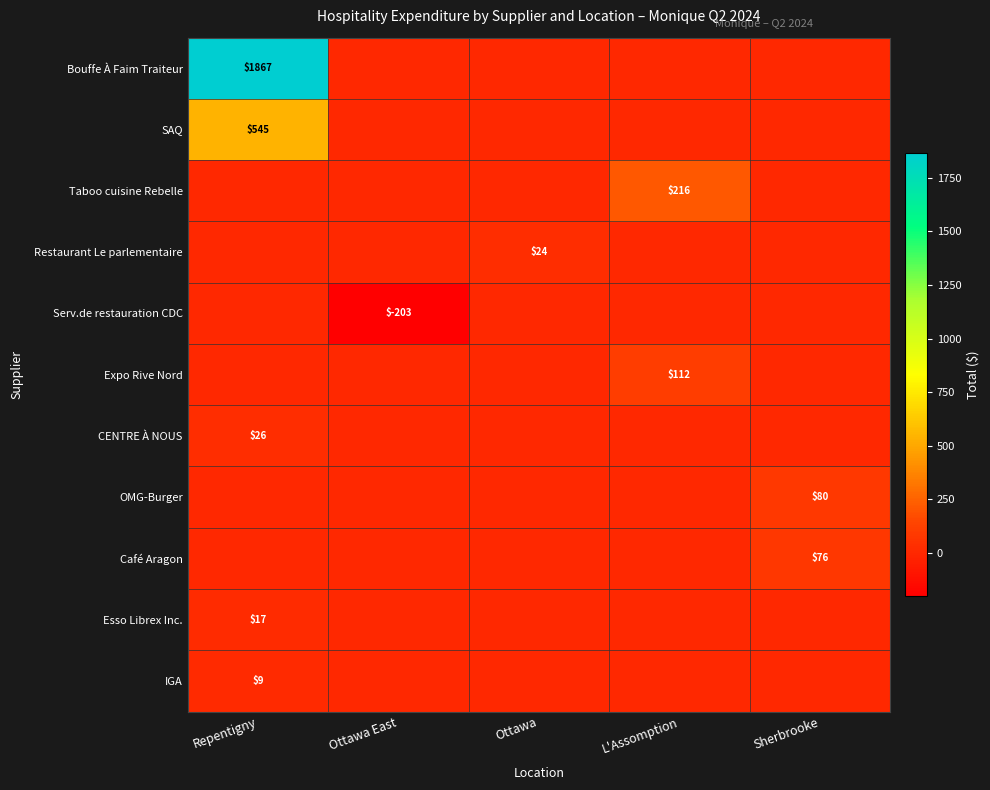

The value of Bouffe À Faim Traiteur at Repentigny is 1867. True or false?

True